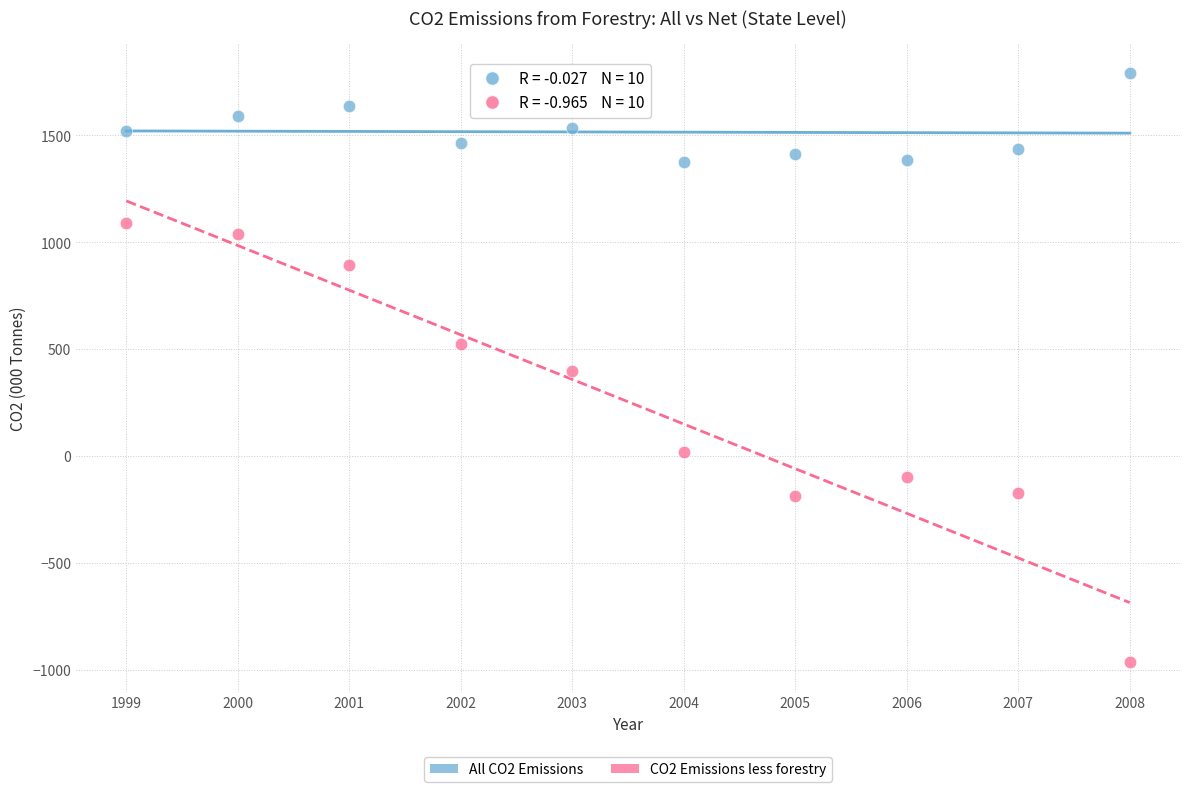

Which series contains the highest Y value?

All CO2 Emissions